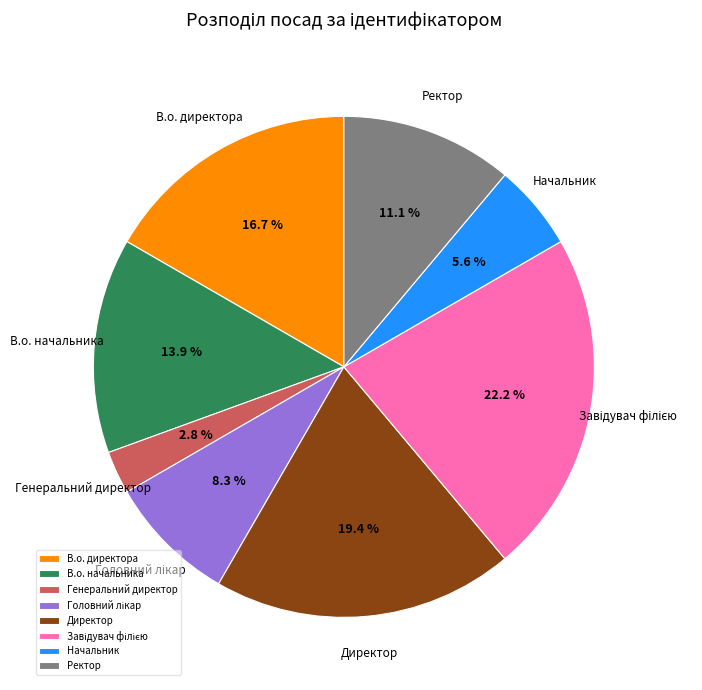

How much of the chart is everything except Начальник?

94.4%